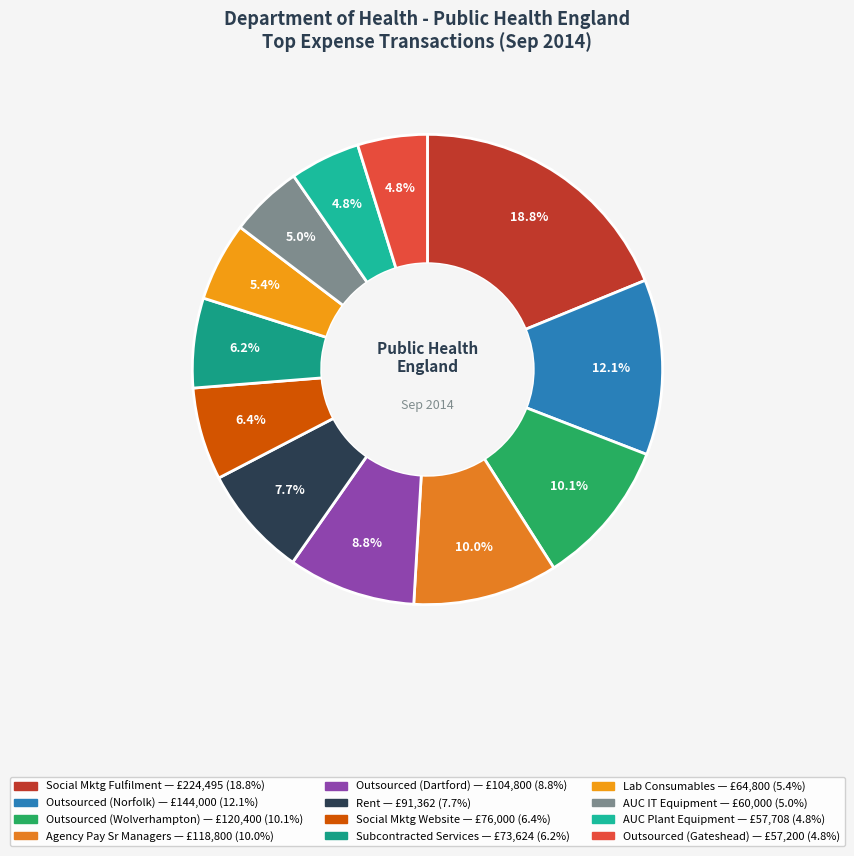

Count the number of slices in the pie.

12